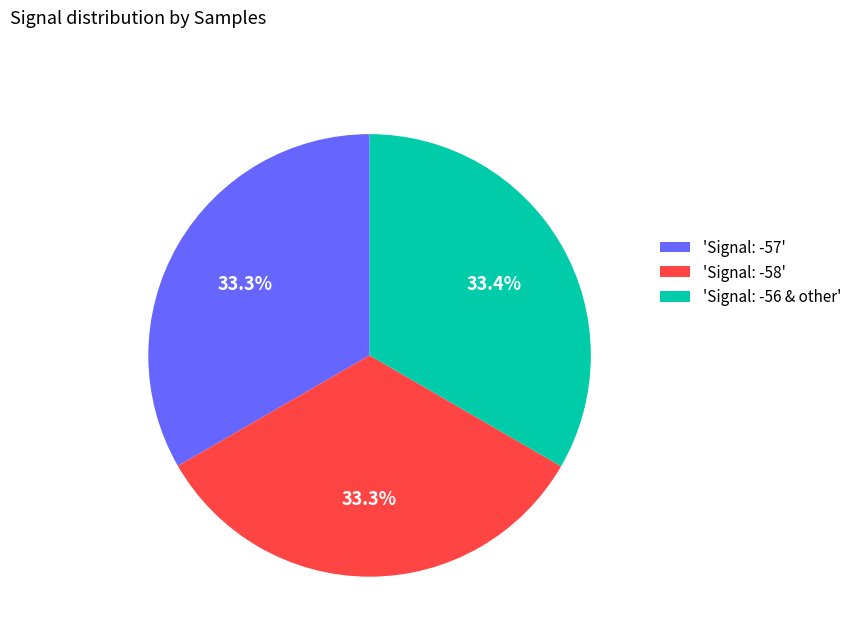

What is the total percentage of 'Signal: -57' and 'Signal: -58'?

66.6%